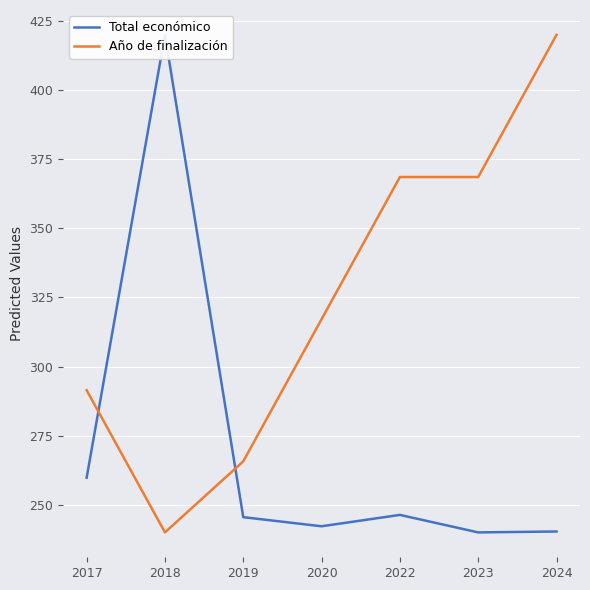

How many data points in Año de finalización are less than 317?

3